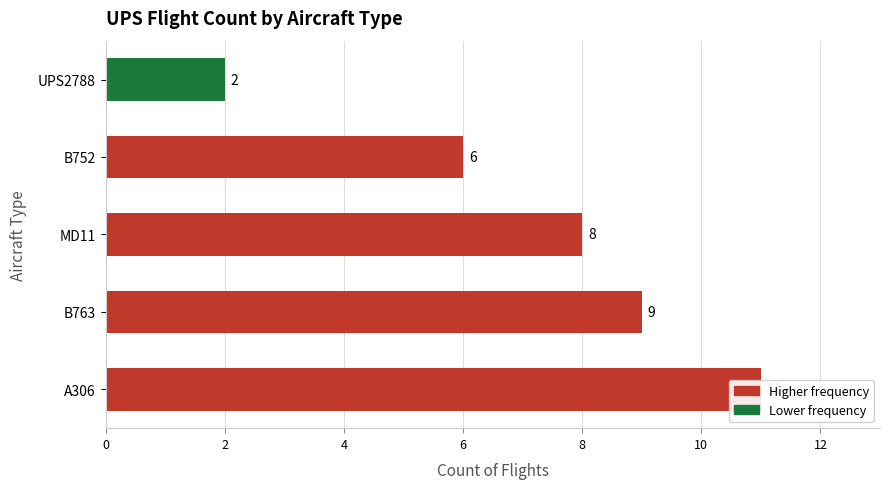

How many categories are shown in the chart?

5